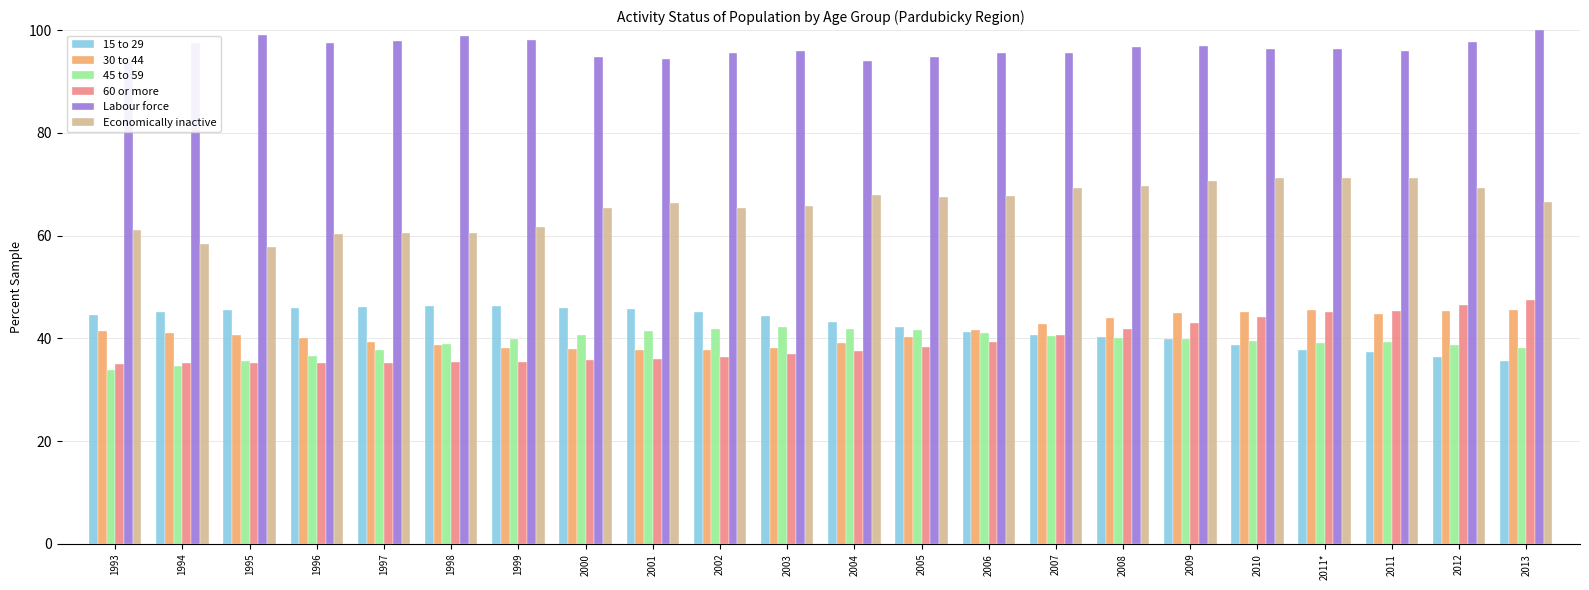

How many data points in 60 or more are above 37?

11